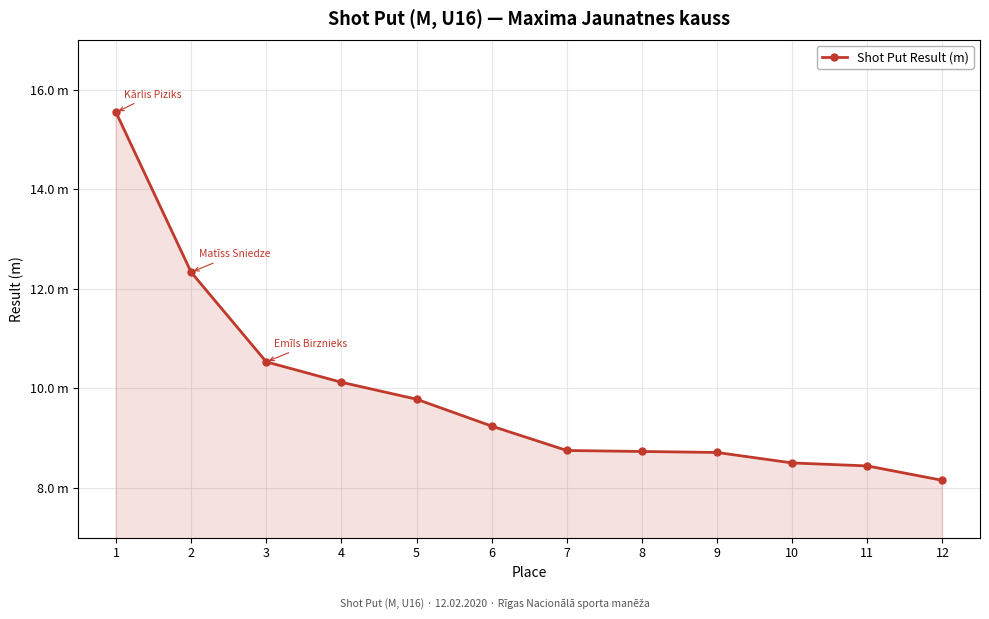

Is this an area chart (filled region under the line)?

Yes